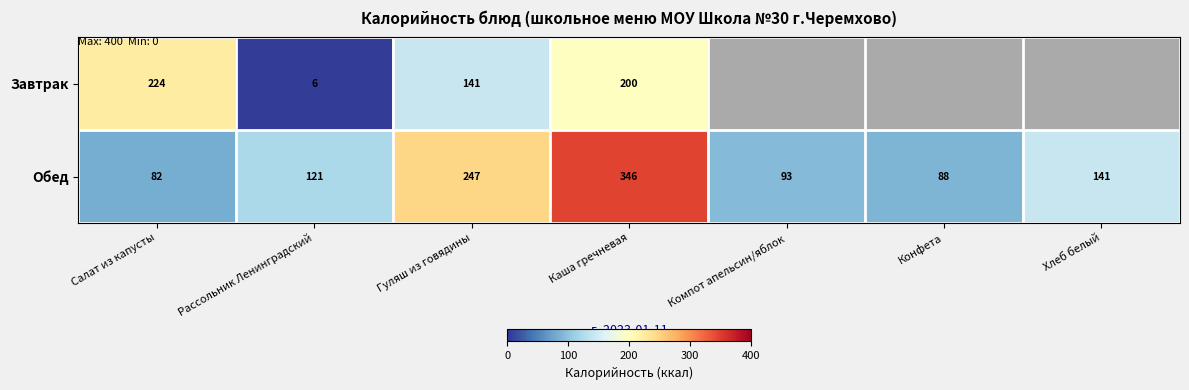

The value of Завтрак at Каша гречневая is 134. True or false?

False